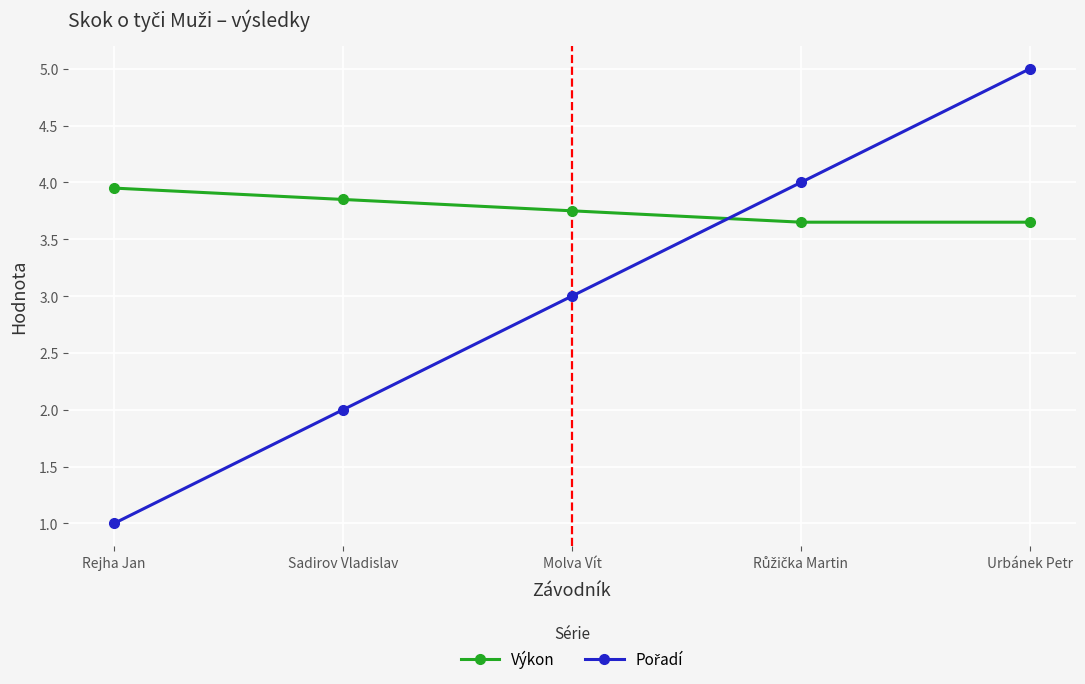

What is the sum of all Výkon values?

18.9